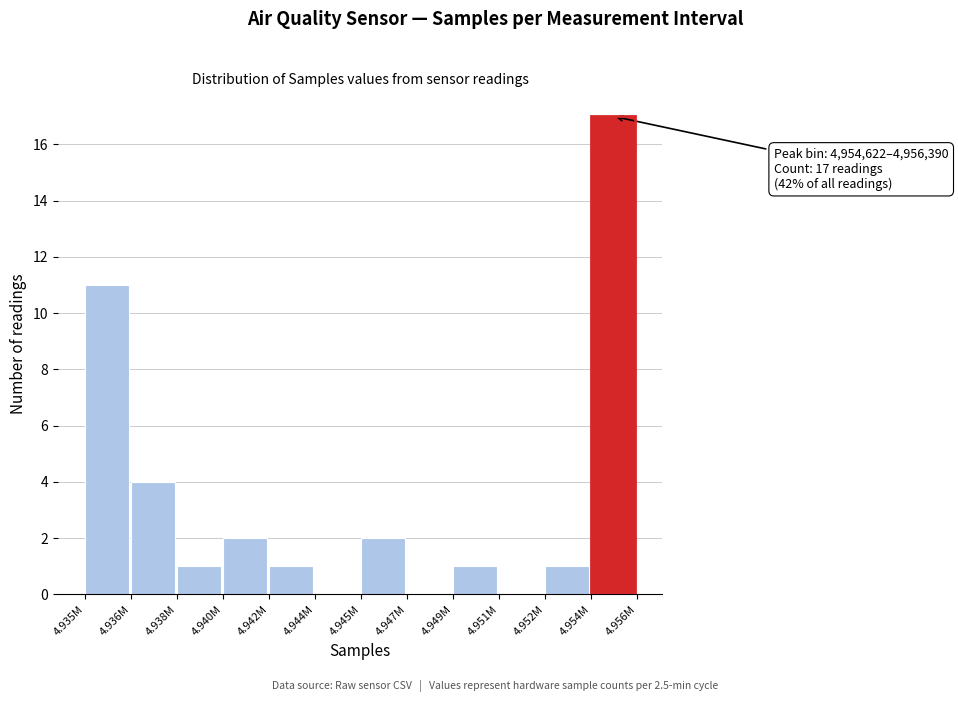

Reading right to left, list all the values displayed in this chart.

4.954M=17	4.952M=1	4.951M=0	4.949M=1	4.947M=0	4.945M=2	4.944M=0	4.942M=1	4.940M=2	4.938M=1	4.936M=4	4.935M=11